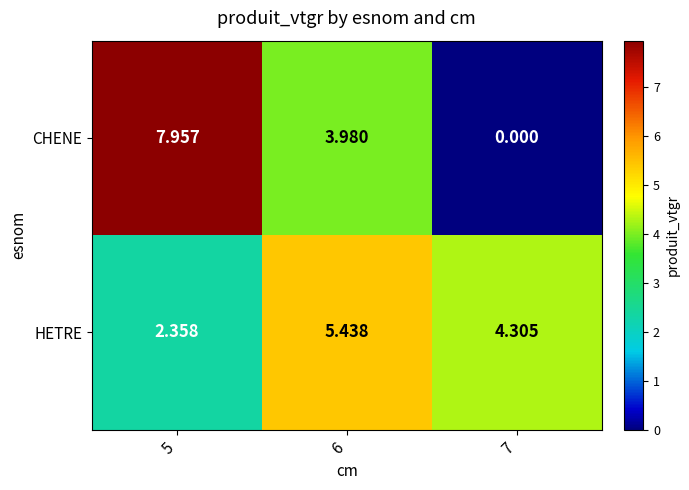

At how many categories does at least one series exceed 0?

3